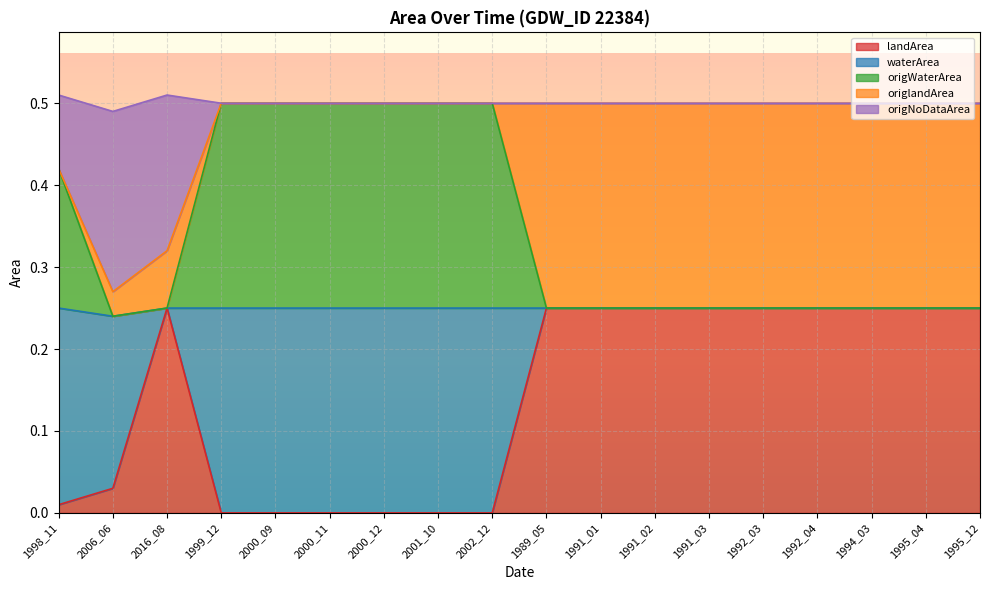

What is the label of the 3rd point from the left?

2016_08